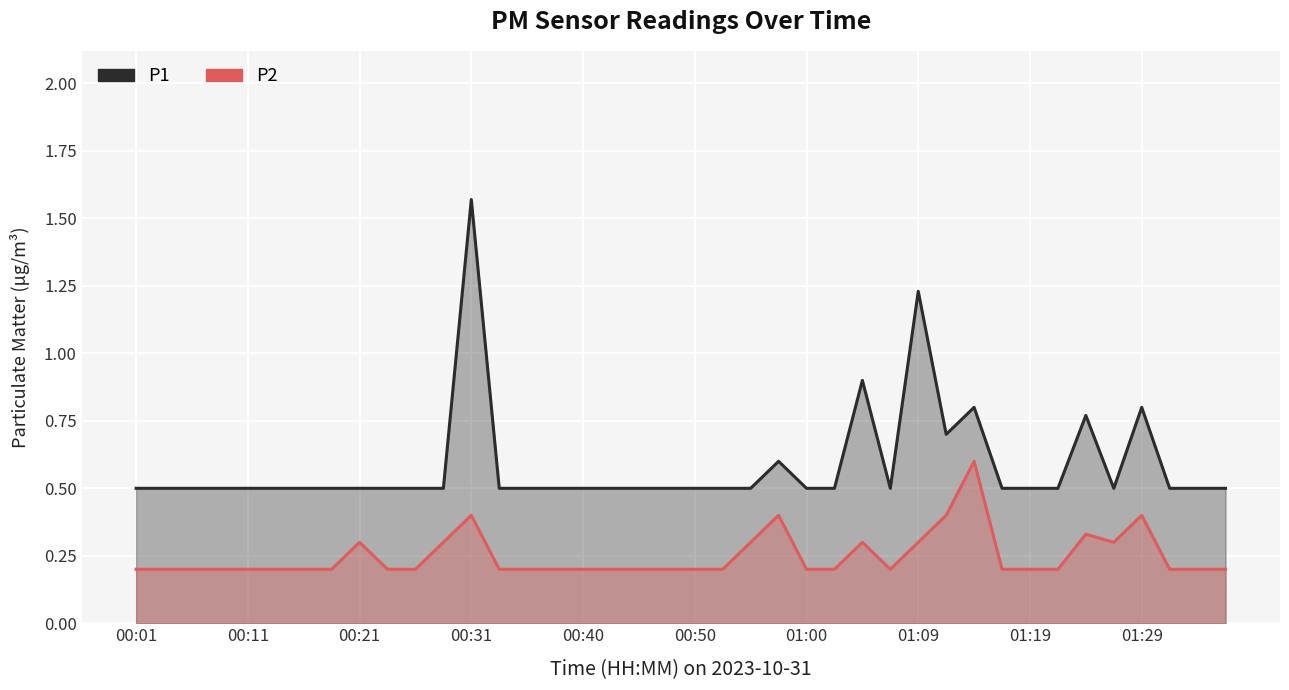

True or false: P2 and P1 cross at least once.

False